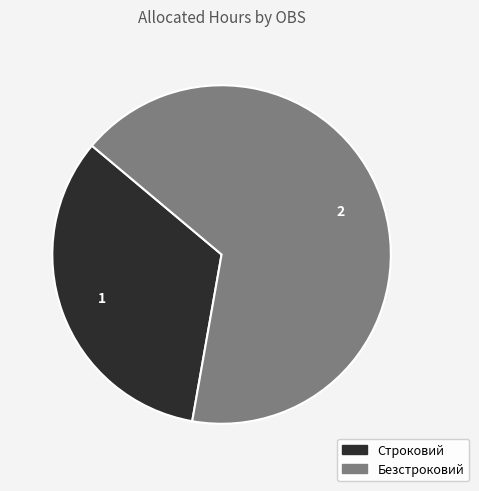

Rank the categories by value from highest to lowest.

Безстроковий, Строковий